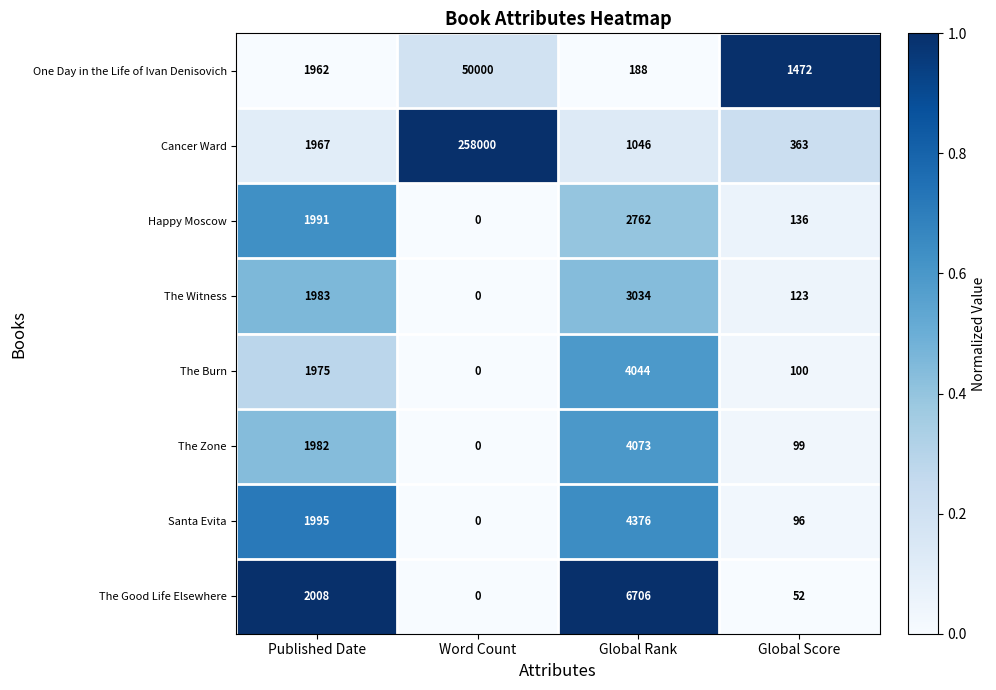

What is the spread (max minus min) of values at Published Date?

46